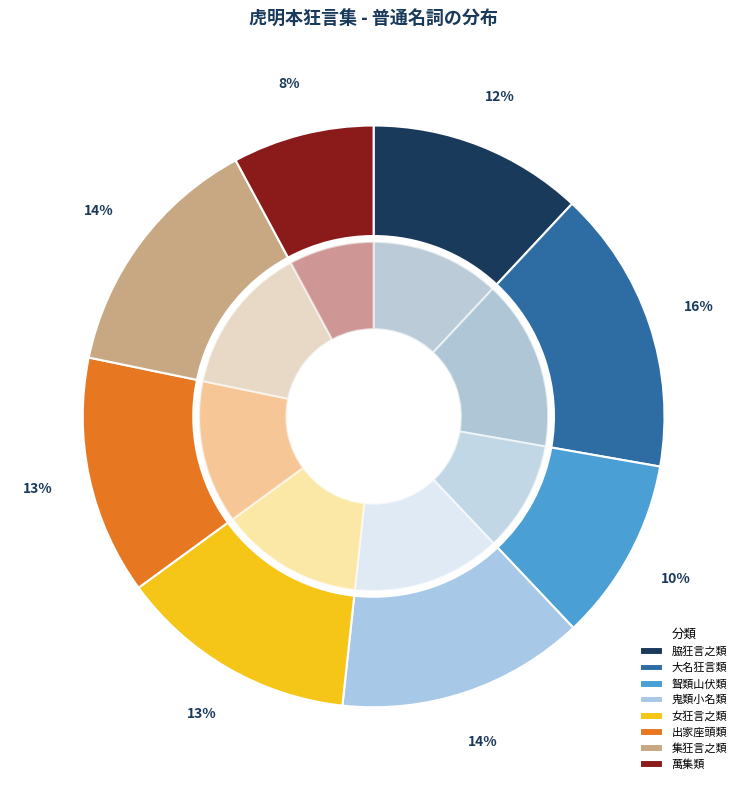

To the nearest percent, what percentage of the pie is 萬集類?

8%